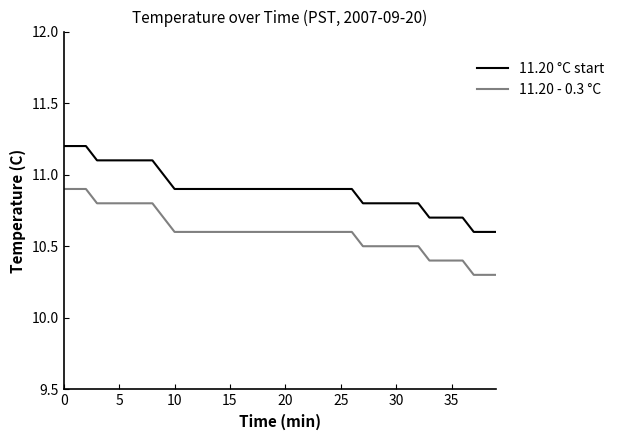

What is the minimum value shown in the chart?

10.3